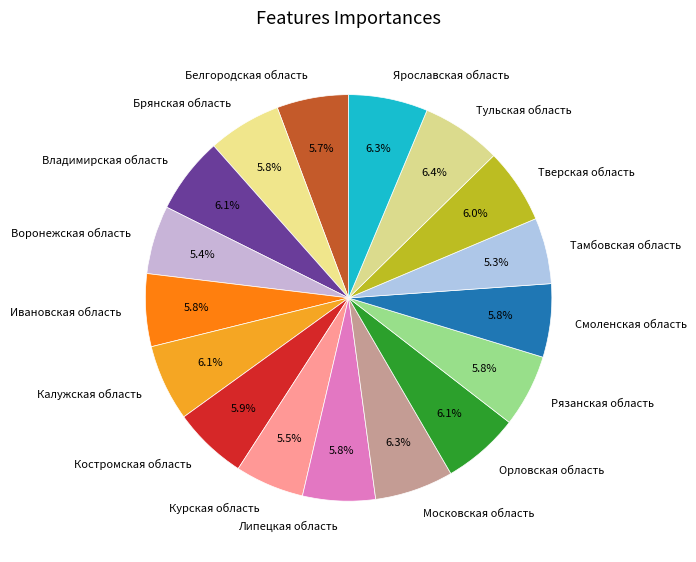

True or false: Липецкая область accounts for 6% of the total.

True